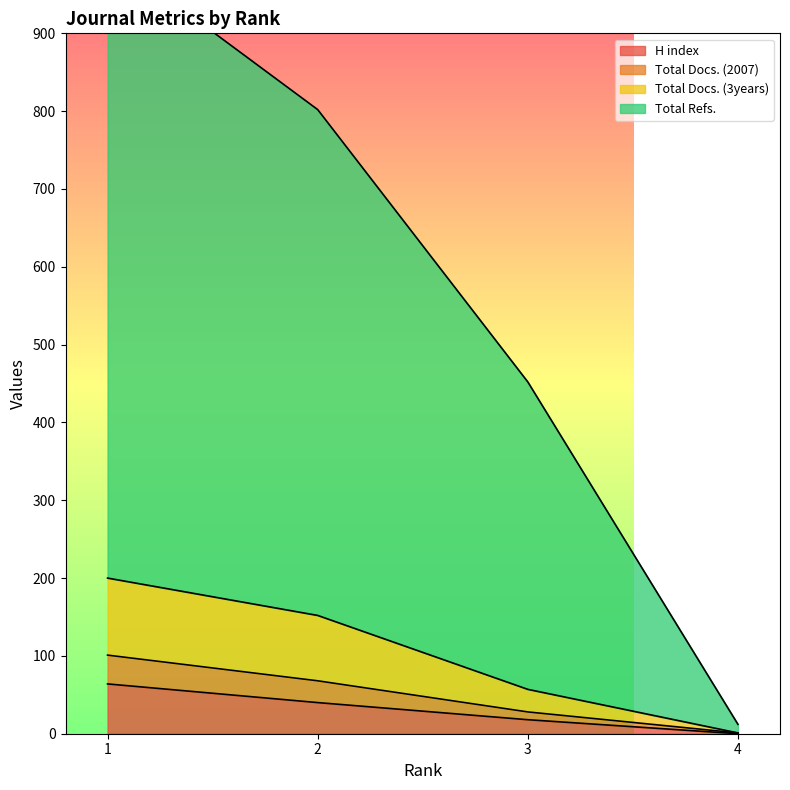

What is the total value across all series at 1?

1367